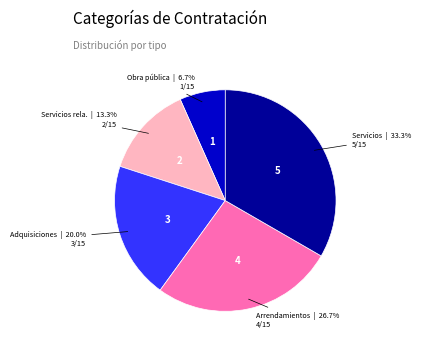

Is there any slice that represents more than half of the pie?

No